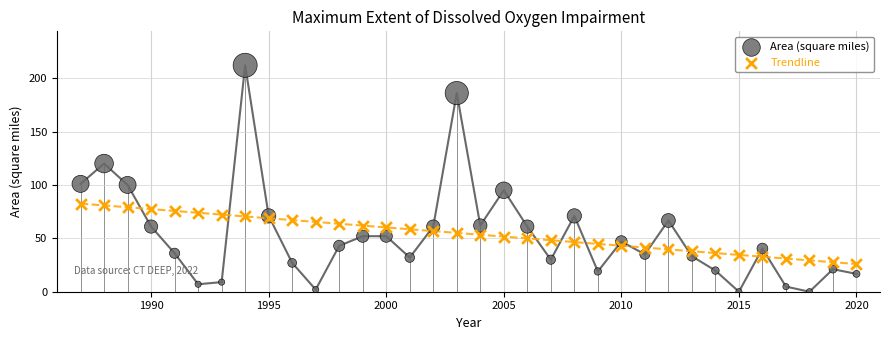

Which series has the widest spread of Y values?

Area (square miles)